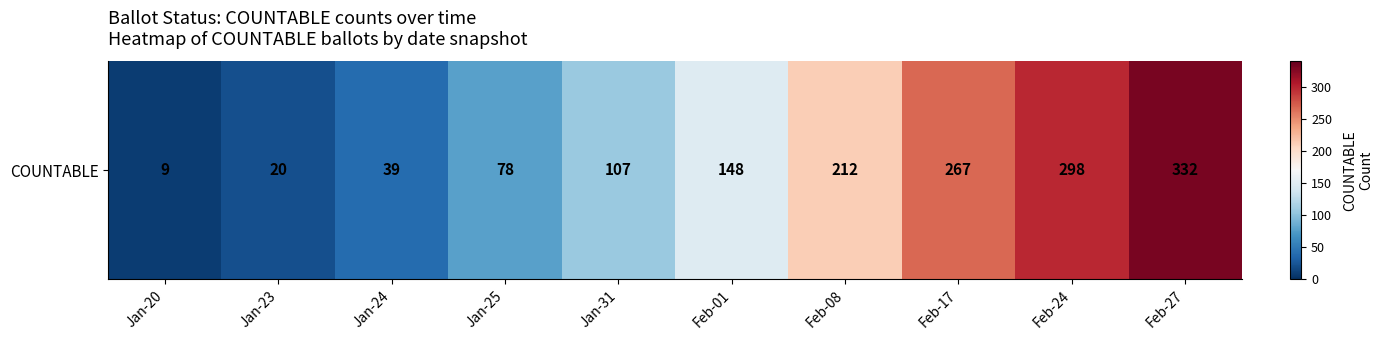

List the labels in order of value, smallest first.

Jan-20, Jan-23, Jan-24, Jan-25, Jan-31, Feb-01, Feb-08, Feb-17, Feb-24, Feb-27